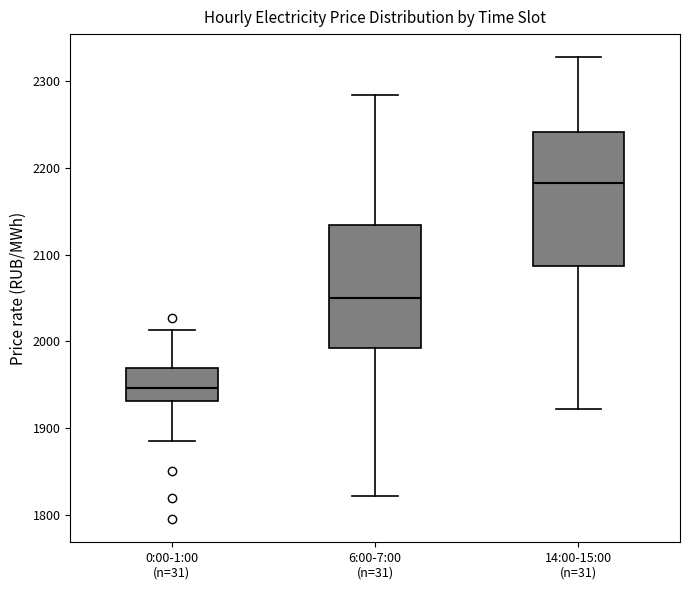

Reading left to right, transcribe this box plot: for each box, give where its median line is, the range the box spans, and where its two whiskers end, as read against the y-axis. The values are not printed on the chart, so give them approximately, as read against the axis.

0:00-1:00 (n=31): median 1950, box 1930 to 1970, whiskers 1880 to 2010
6:00-7:00 (n=31): median 2050, box 1990 to 2130, whiskers 1820 to 2280
14:00-15:00 (n=31): median 2180, box 2090 to 2240, whiskers 1920 to 2330